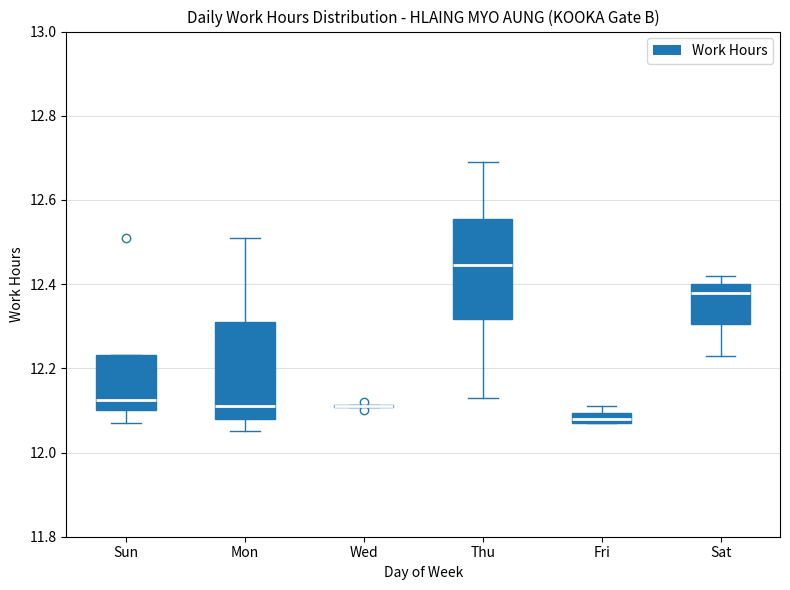

Where does the lower whisker of the box for Thu end on the y-axis? The values are not printed on the chart, so give them approximately, as read against the axis.

12.14